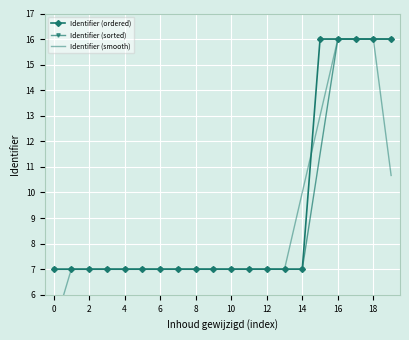

Is it true that Identifier (sorted) equals 10.0 at 6?

False